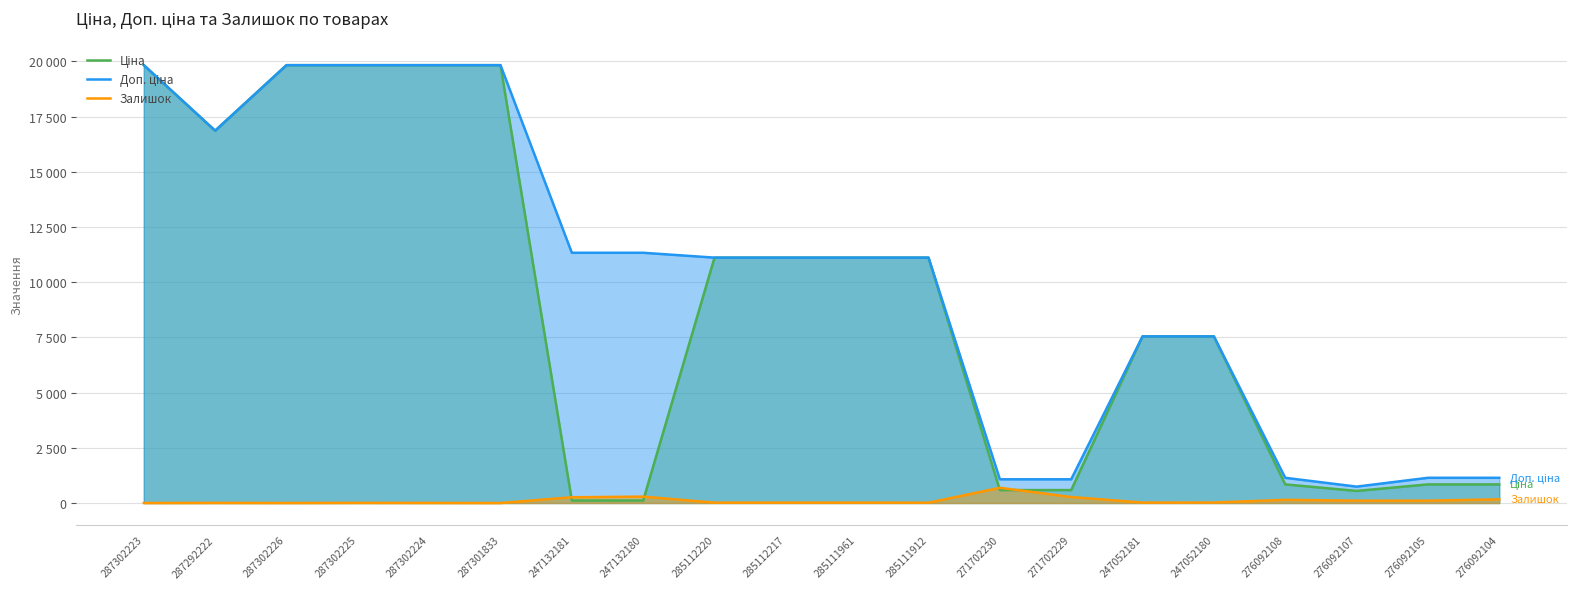

What is the value of the Доп. ціна point at the 14th from the left?

1074.5